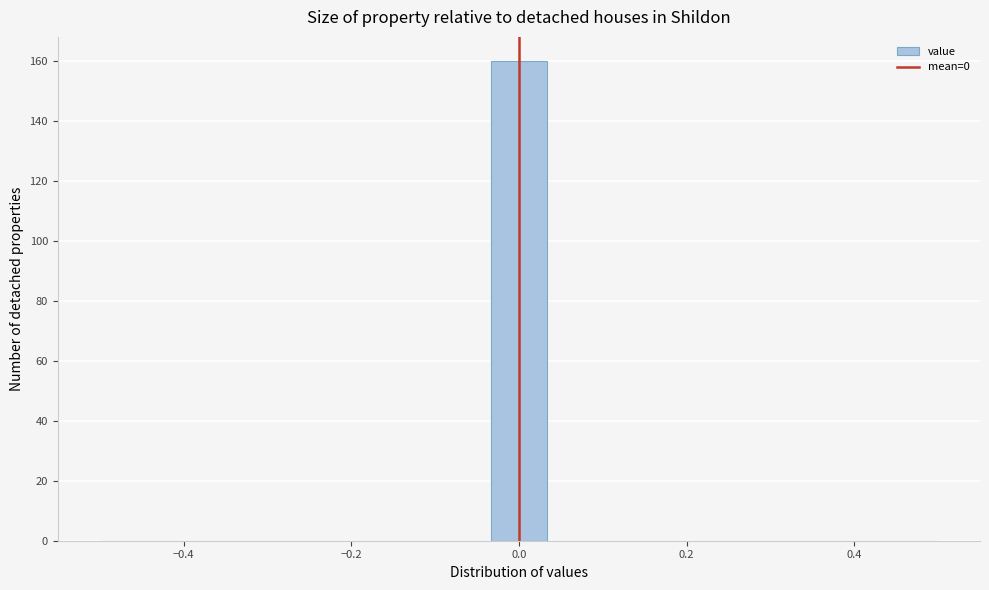

Around what value on the x-axis is the tallest bar? Give the approximate position of its centre, as read against the axis.

0.00